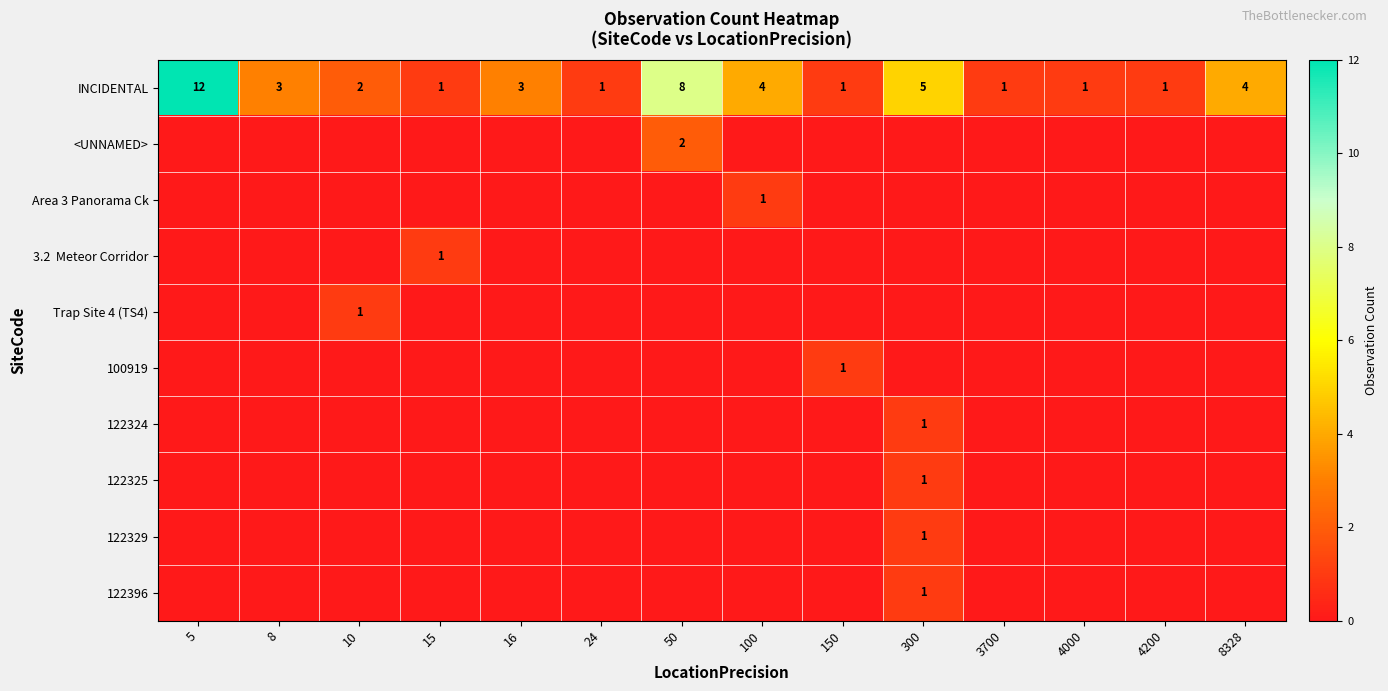

Is it true that INCIDENTAL equals 1 at 8?

False